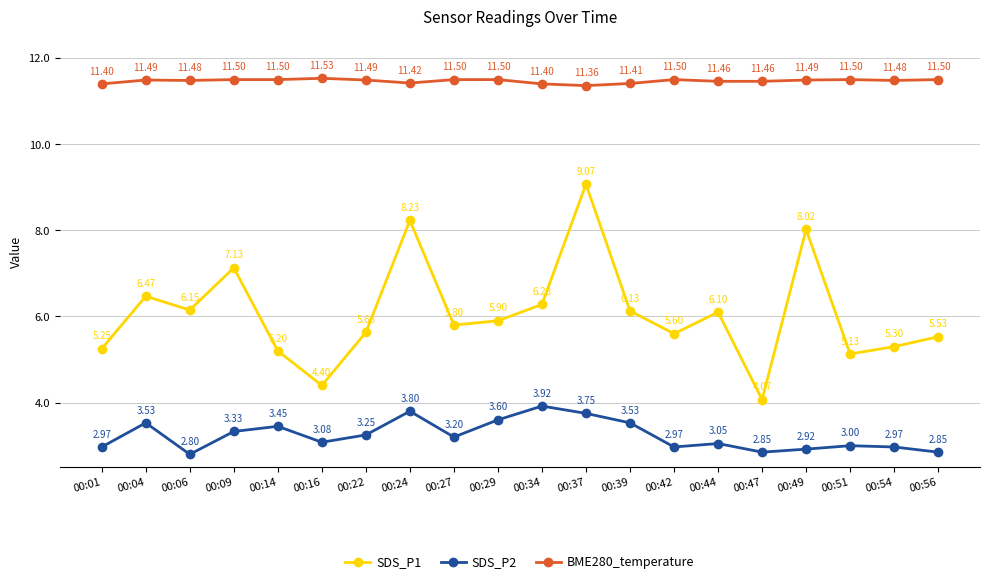

How many lines are shown in the chart?

3